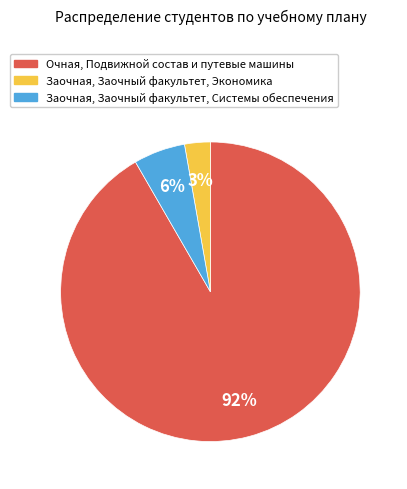

Rank the categories by value from lowest to highest.

Заочная, Заочный факультет, Экономика, Заочная, Заочный факультет, Системы обеспечения, Очная, Подвижной состав и путевые машины